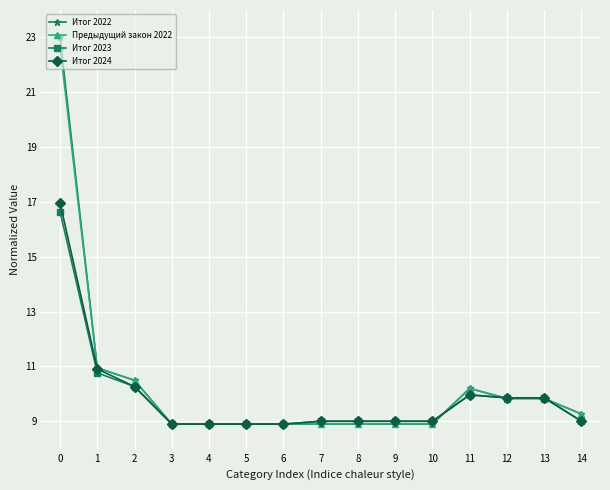

What are all the series names shown in the legend?

Итог 2022, Предыдущий закон 2022, Итог 2023, Итог 2024